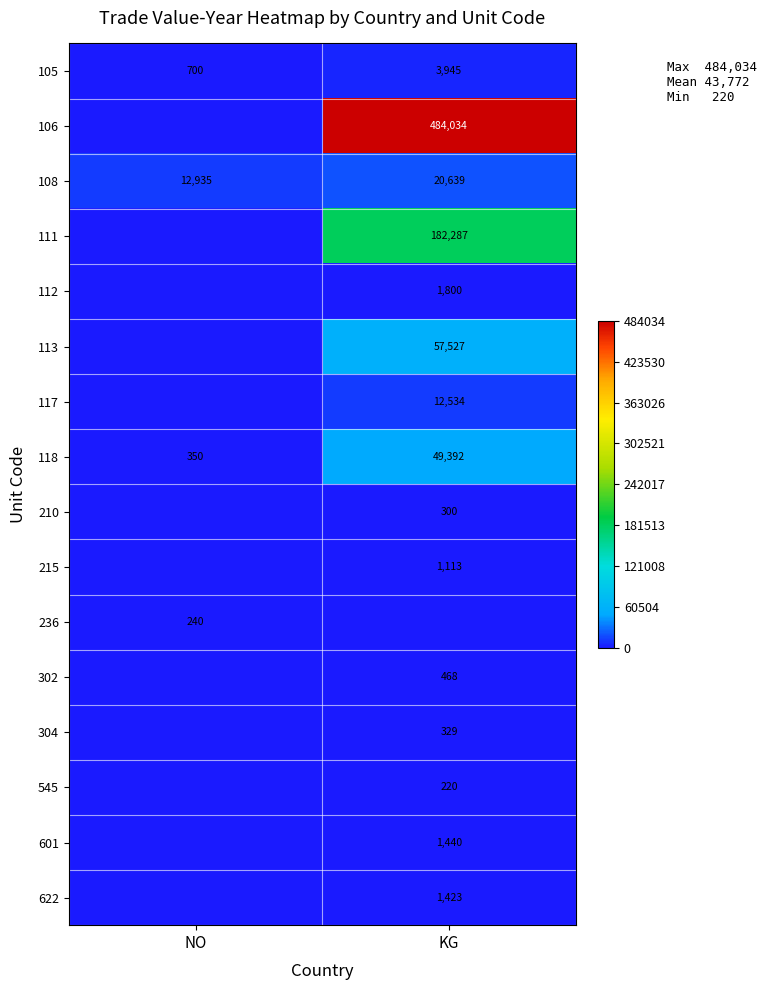

The 112 series shows 3175 at KG. True or false?

False